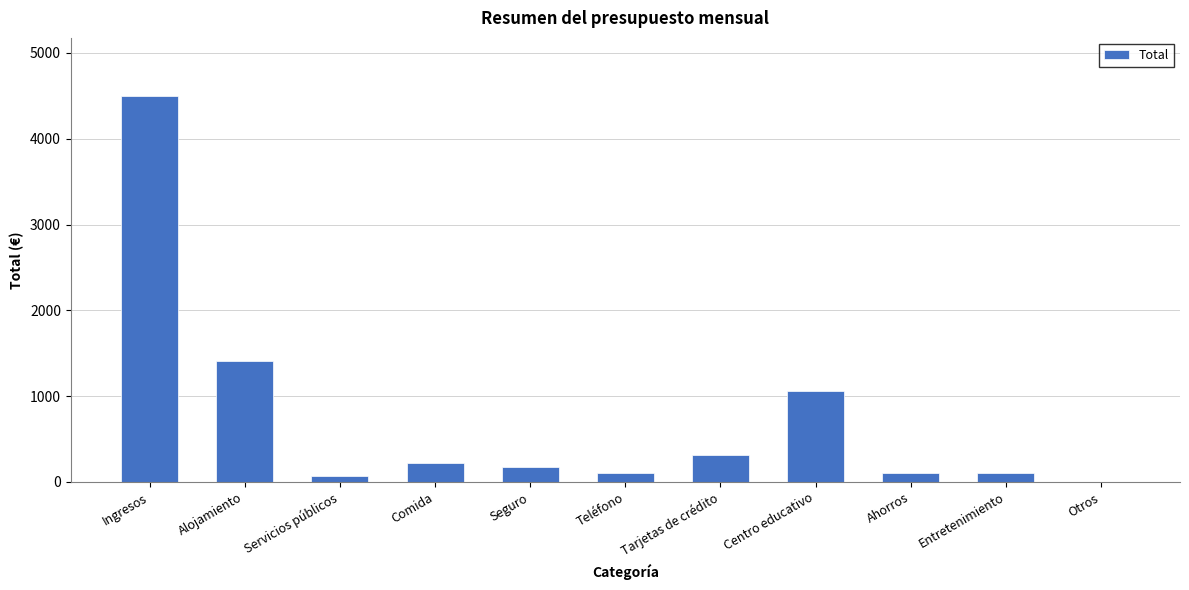

At which category does the chart reach its peak across all series?

Ingresos